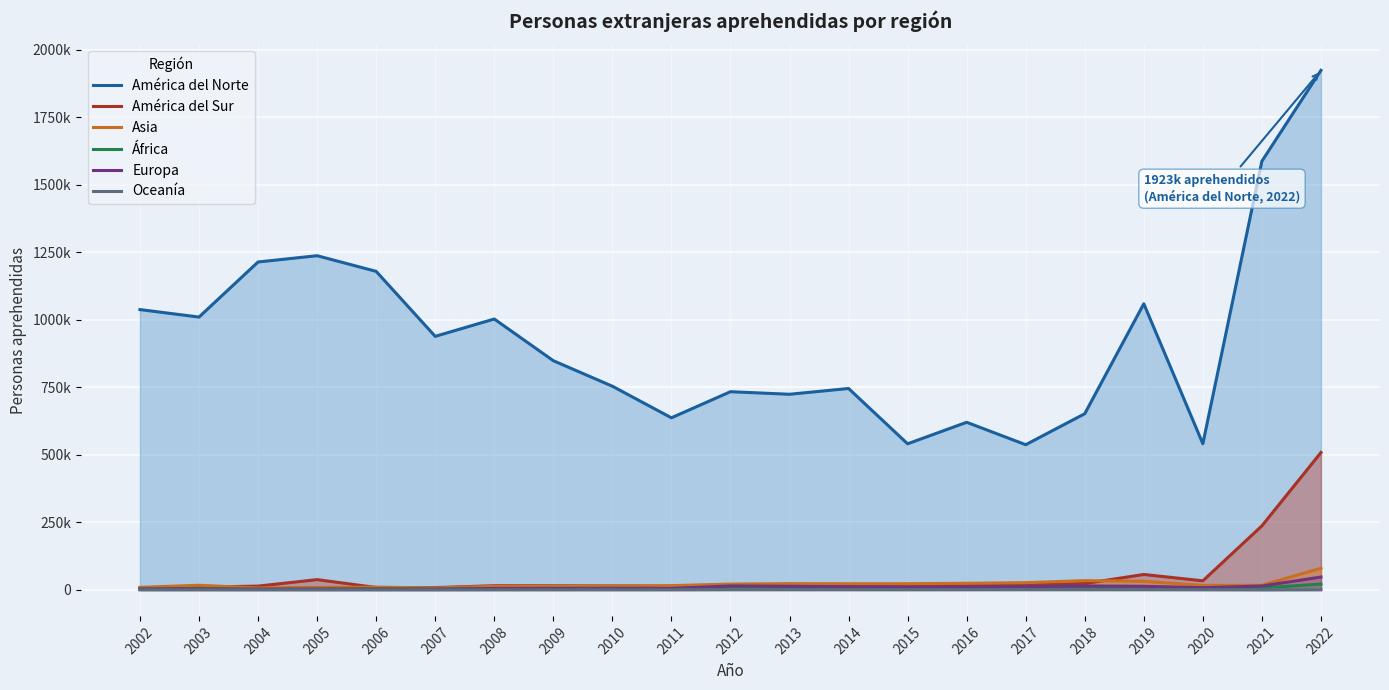

Which series has the largest total across all categories?

América del Norte